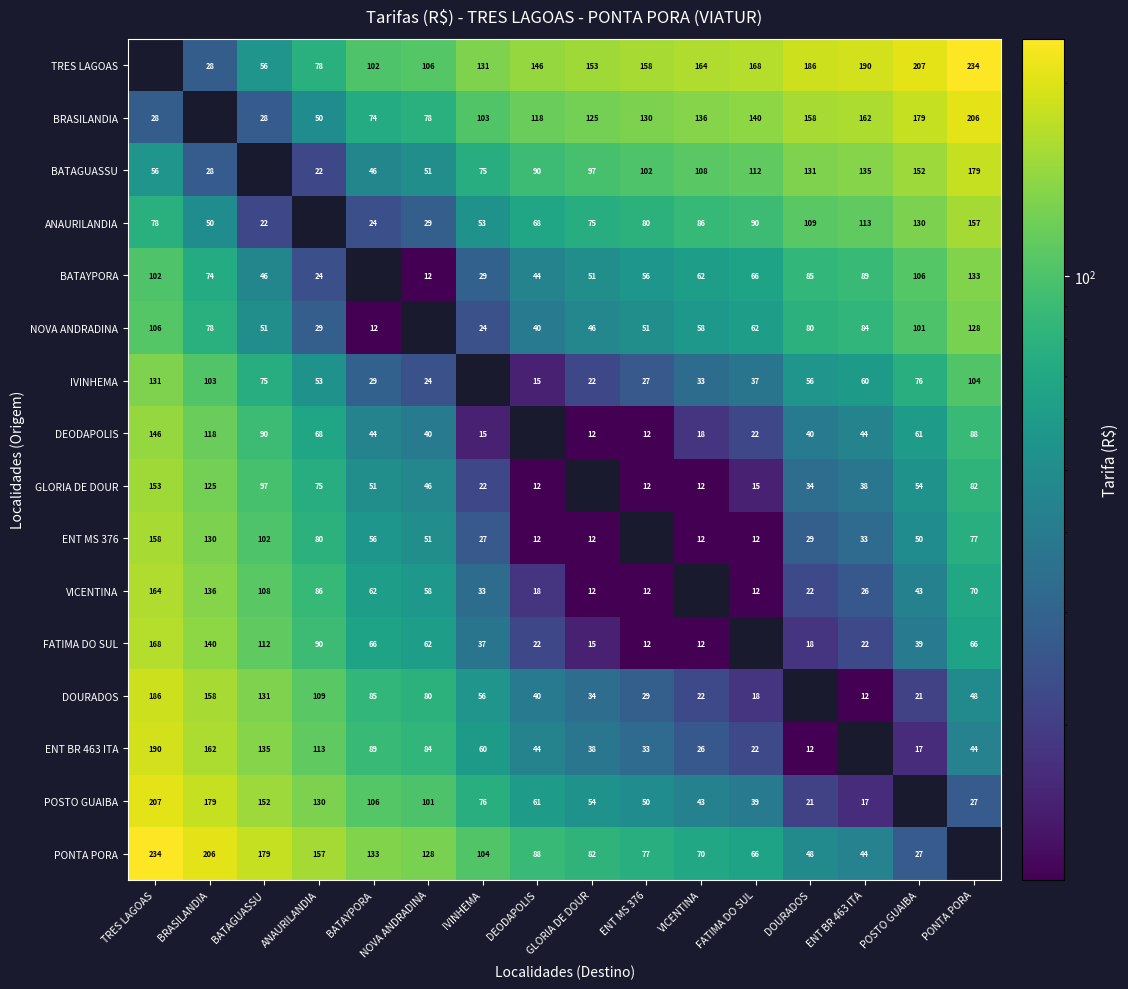

Is it true that BRASILANDIA equals 206 at PONTA PORA?

True